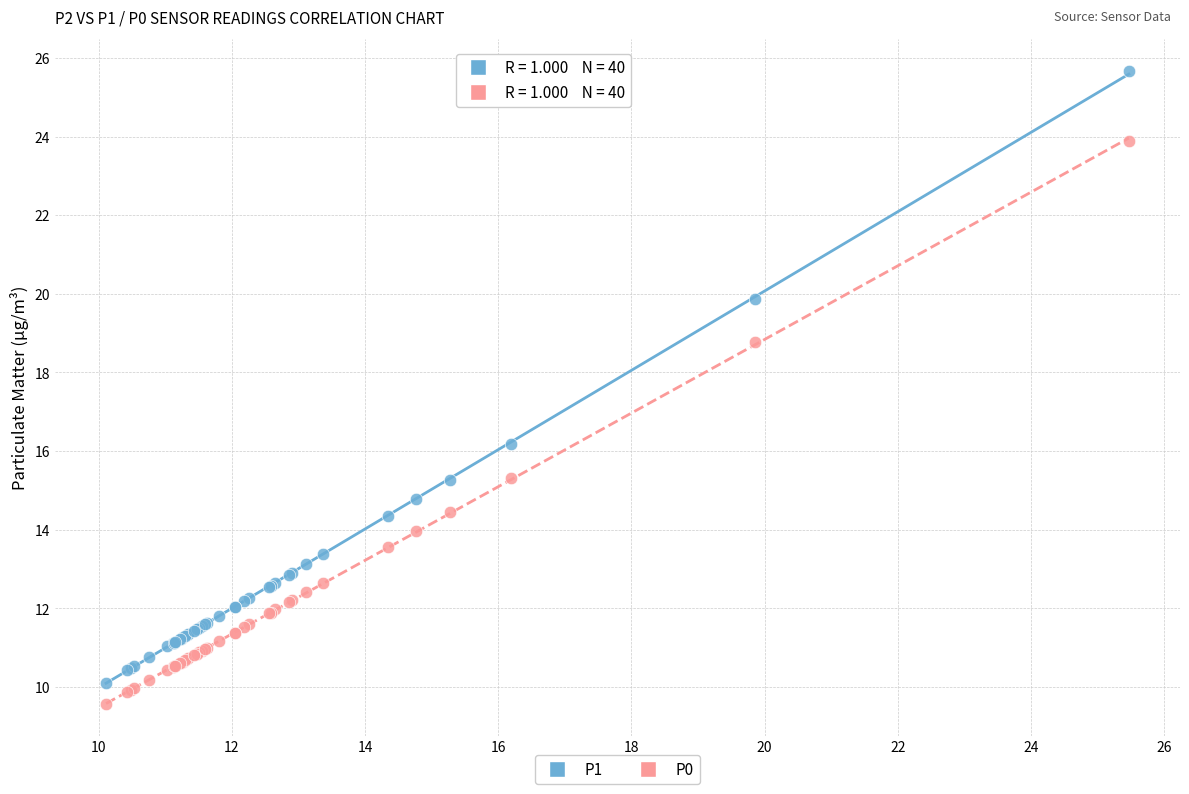

Which series contains the highest Y value?

P1